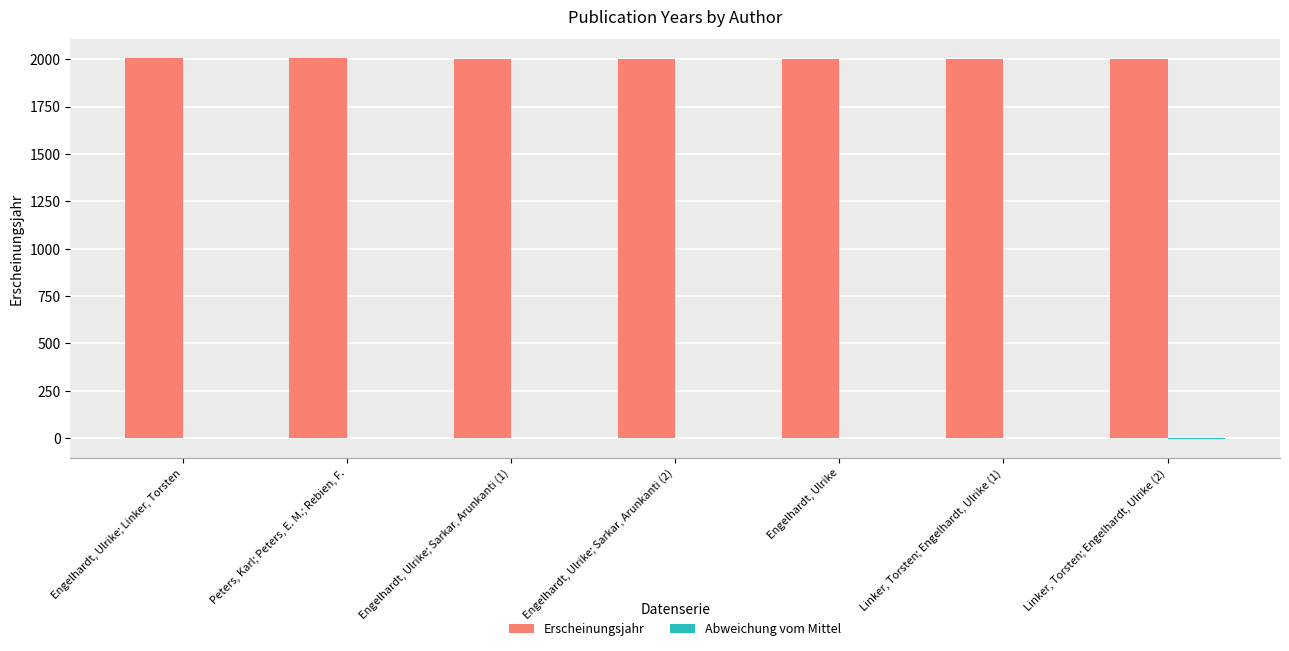

Count the number of categories in the chart.

7